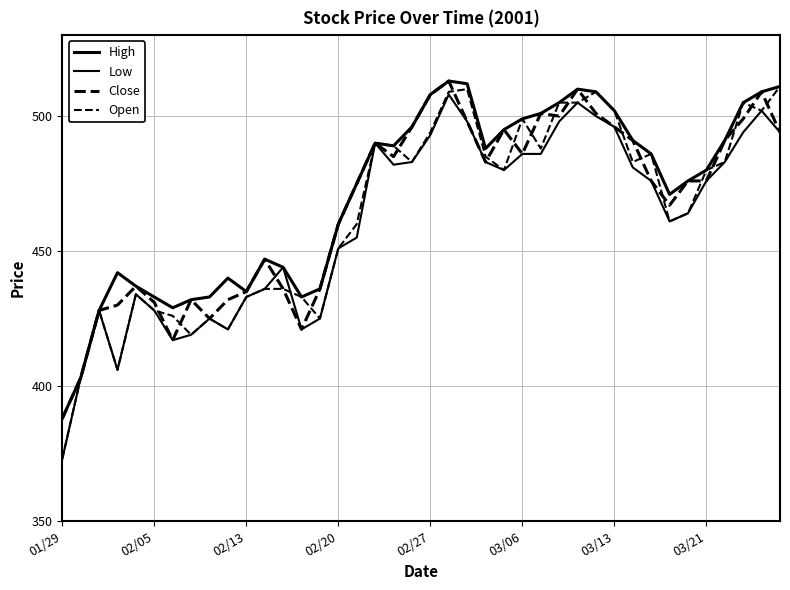

True or false: Low and Open cross at least once.

True